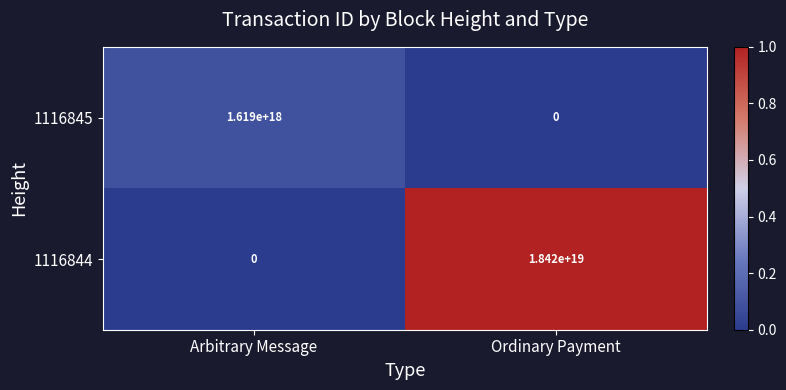

List the series in order of their overall mean, highest first.

1116844, 1116845